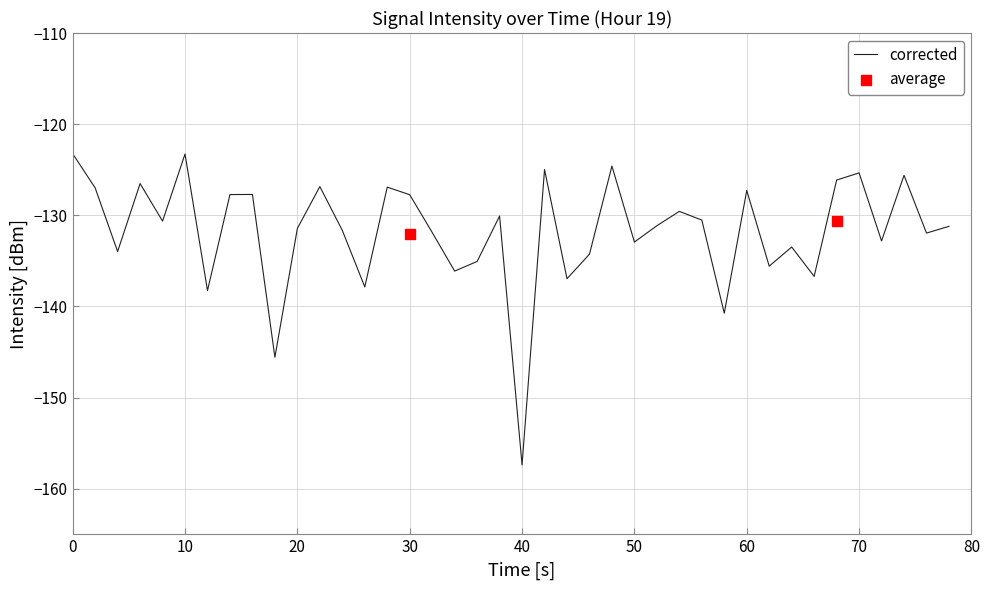

At which label does corrected reach its minimum?

40